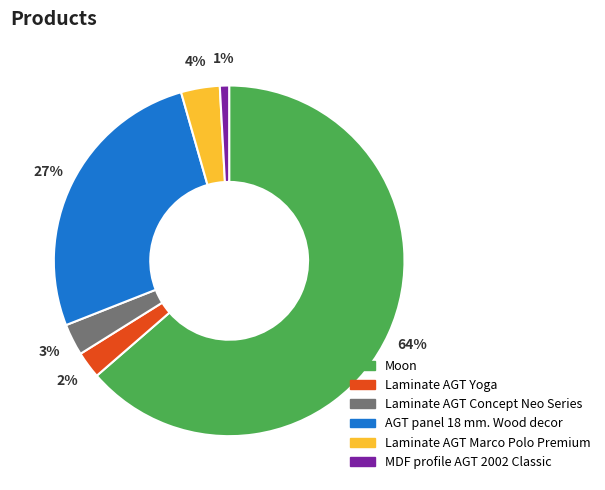

To the nearest percent, what percentage of the pie is Laminate AGT Concept Neo Series?

3%